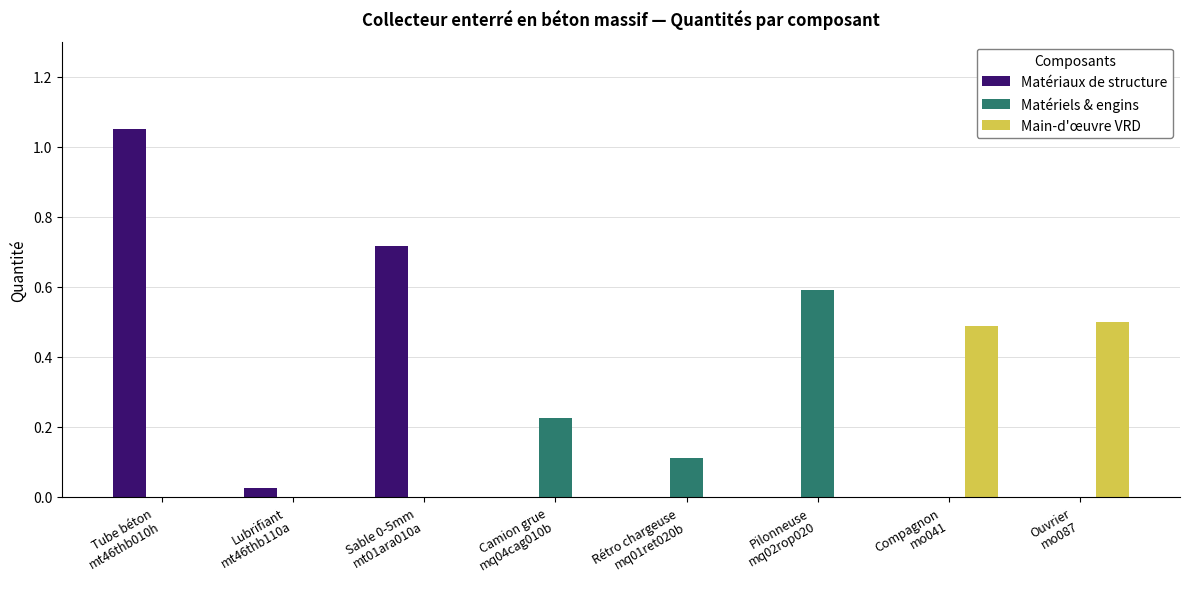

Which series has the widest spread of values?

Matériaux de structure